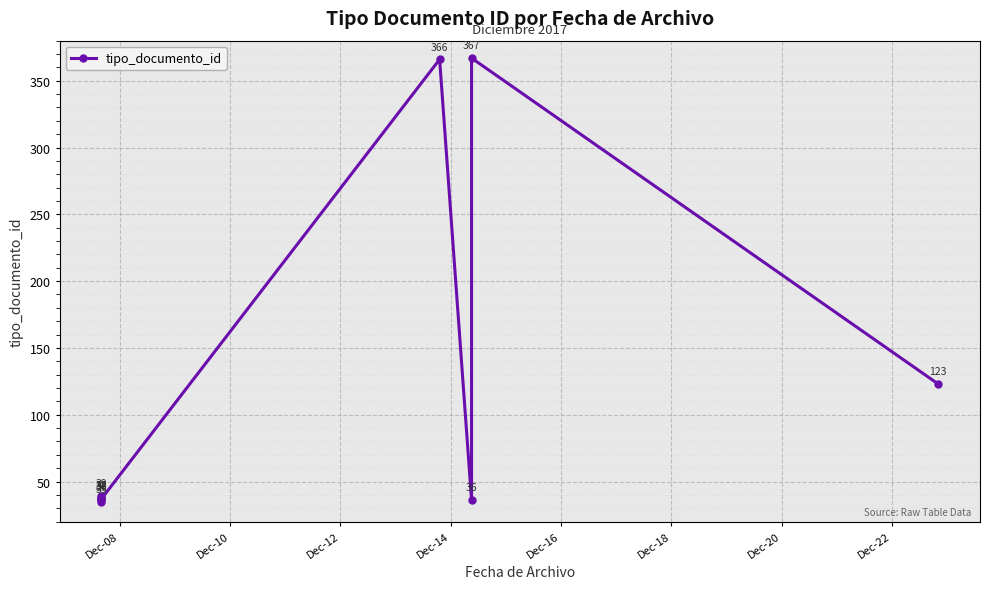

The value at Dec-08 is 35. True or false?

True